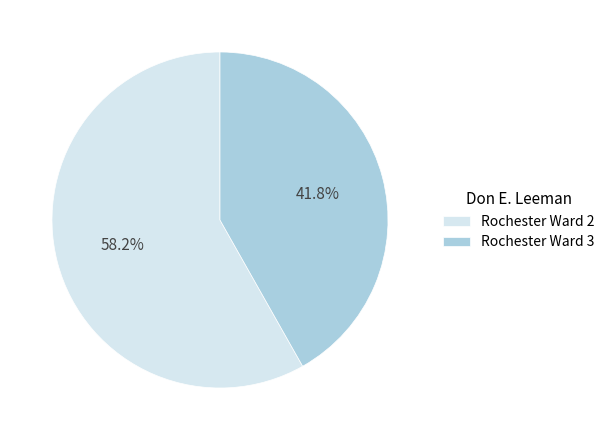

Which category has the smallest portion of the pie?

Rochester Ward 3